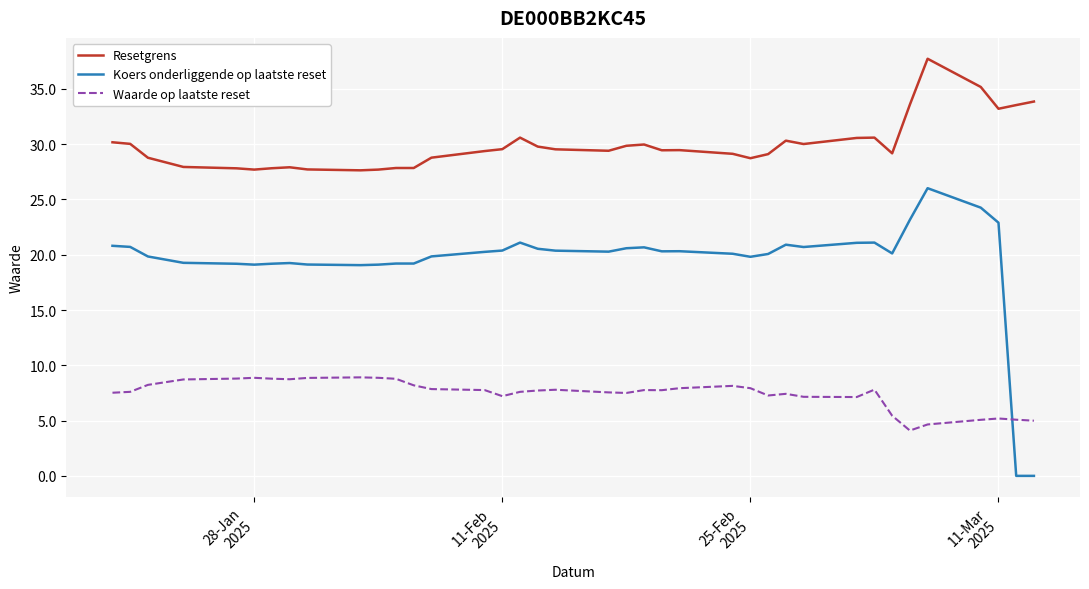

Which series has the largest total across all categories?

Resetgrens